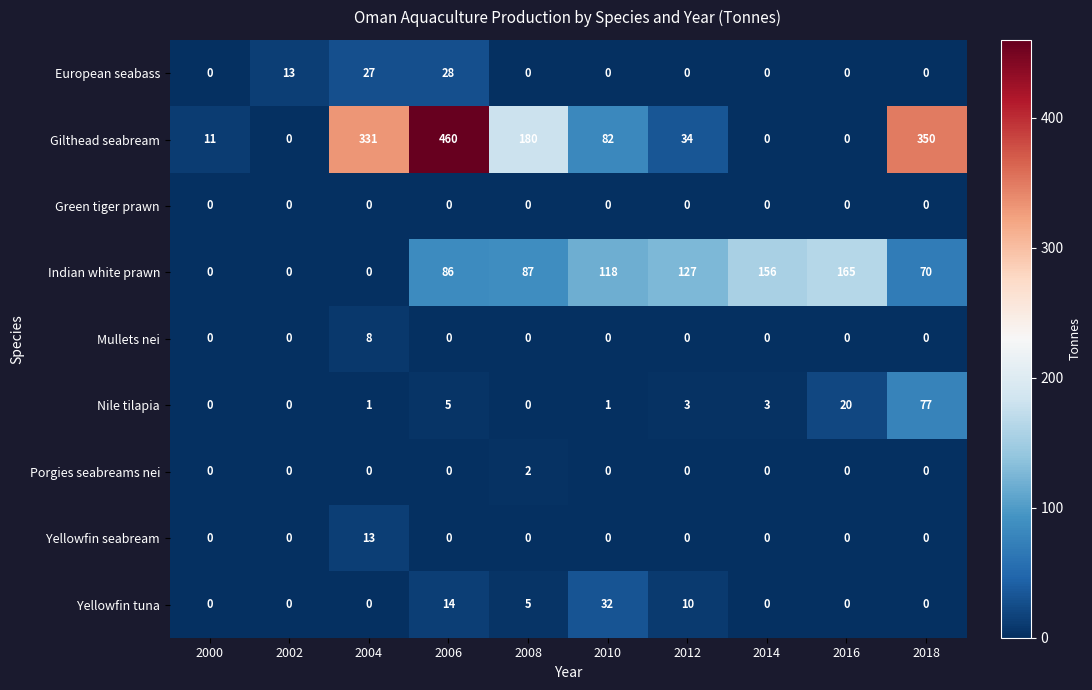

What is the greatest value displayed?

460